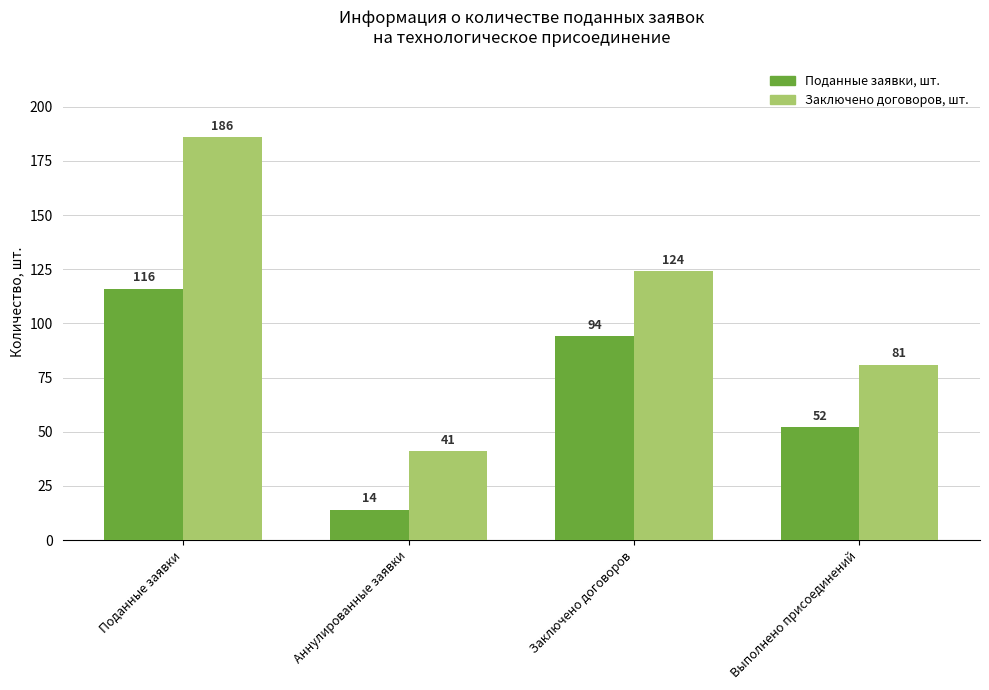

What is the average value of the Заключено договоров, шт. series?

108